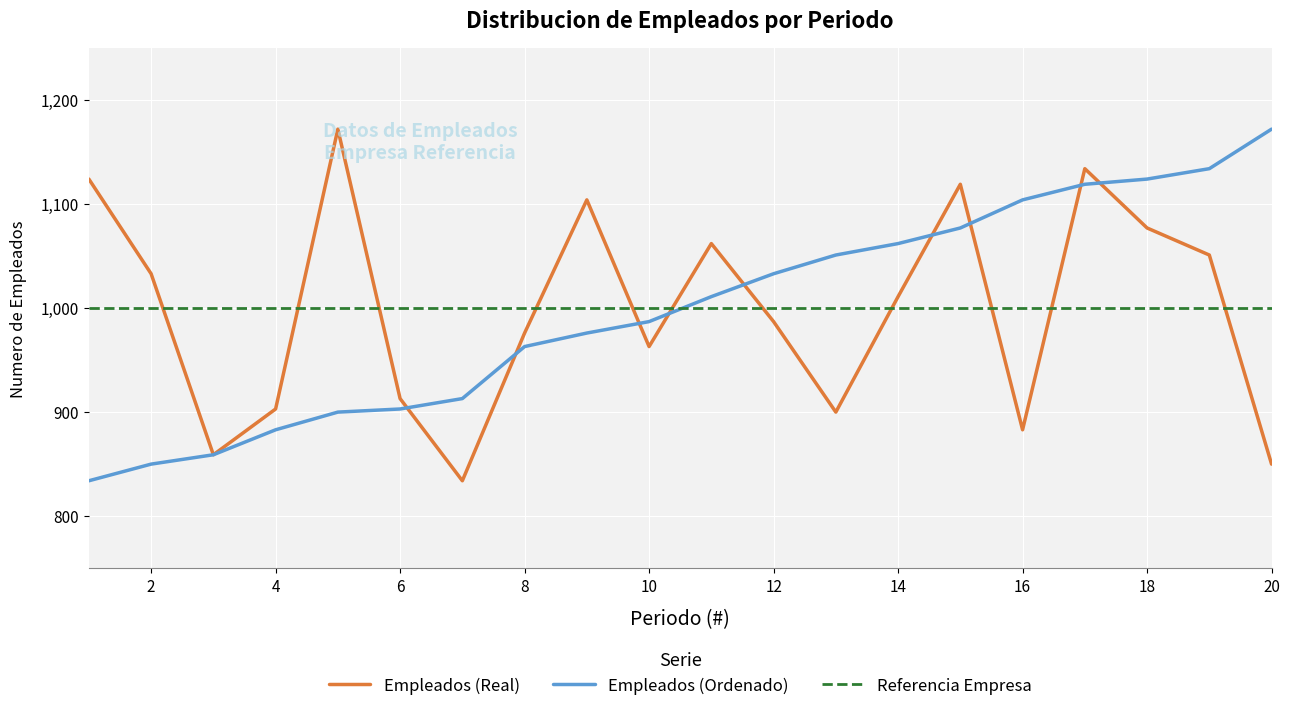

What is the smallest value displayed?

834